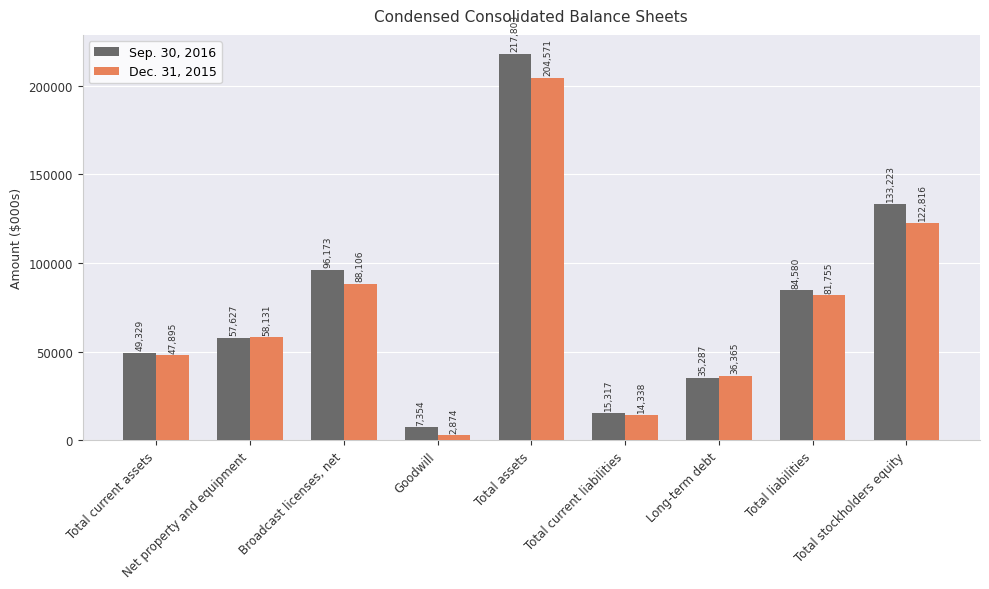

What is the average value of the Sep. 30, 2016 series?

77410